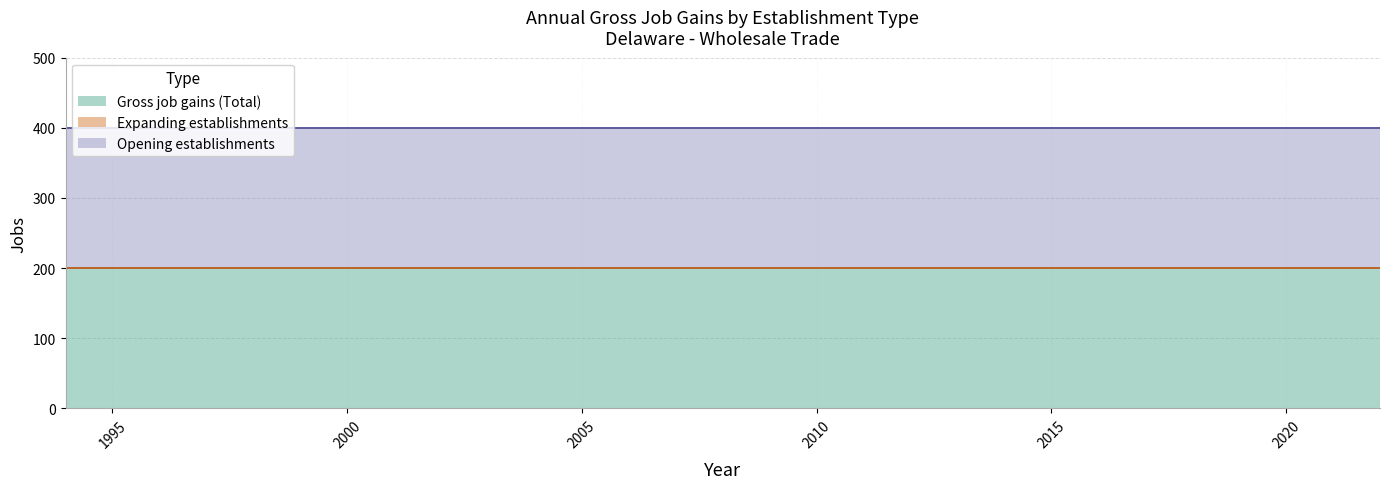

True or false: Gross job gains (Total) and Opening establishments cross at least once.

False